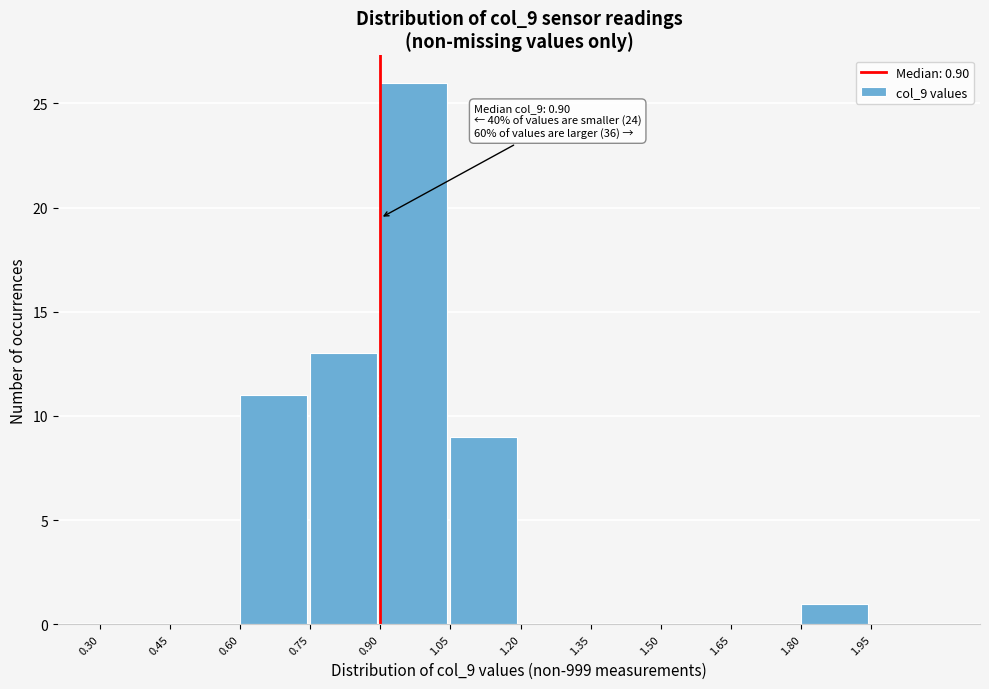

Which range on the x-axis has the tallest bar?

0.90 to 1.05